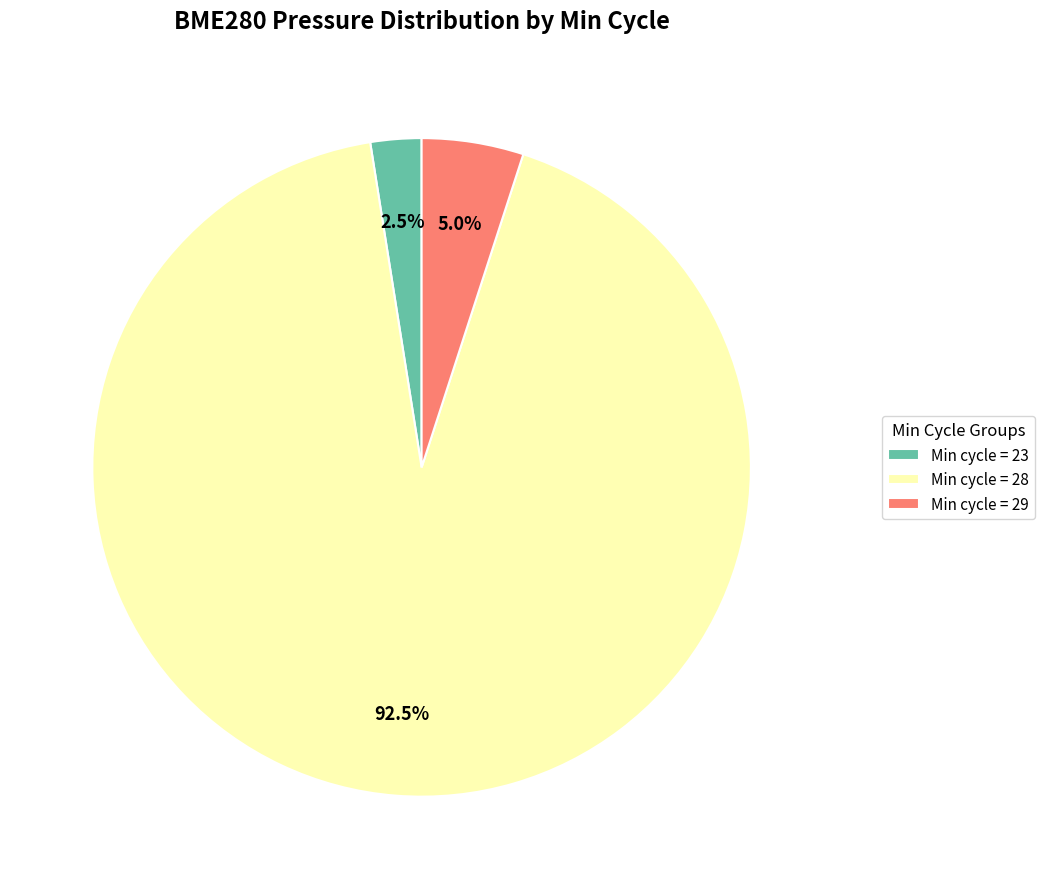

Between Min cycle = 23 and Min cycle = 28, which is larger?

Min cycle = 28